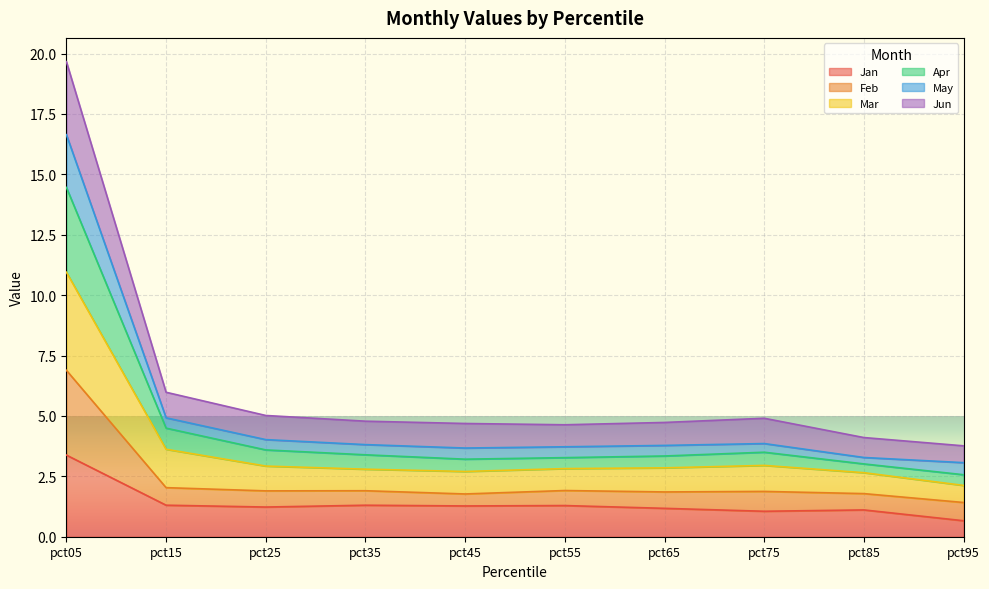

What is the highest value of the Jan series?

3.4